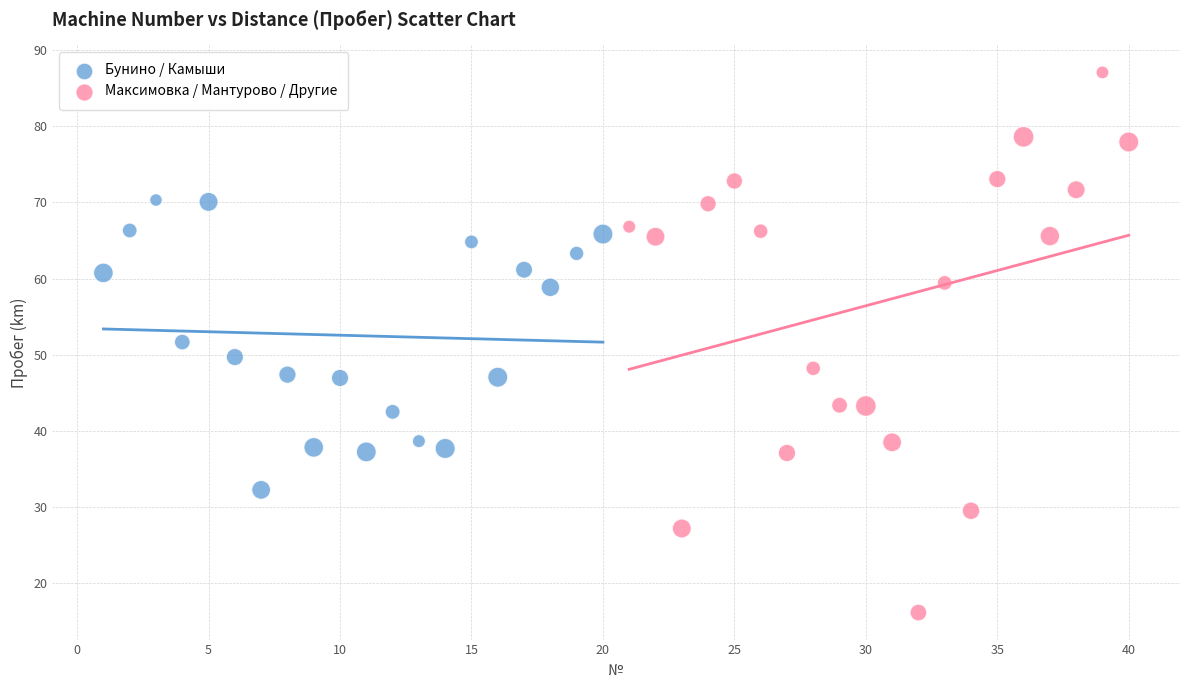

Which series contains the highest Y value?

Максимовка / Мантурово / Другие